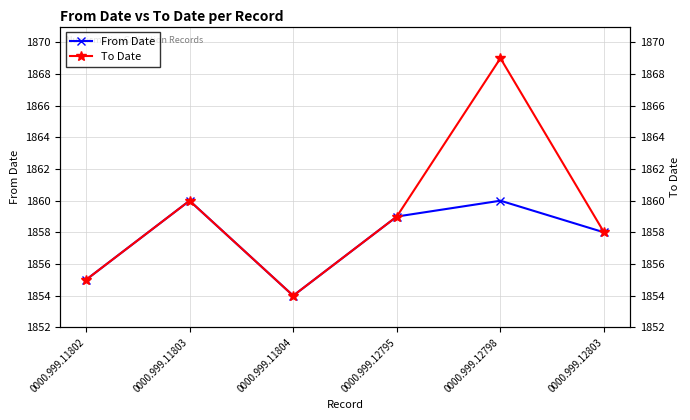

True or false: To Date and From Date intersect in this chart.

False